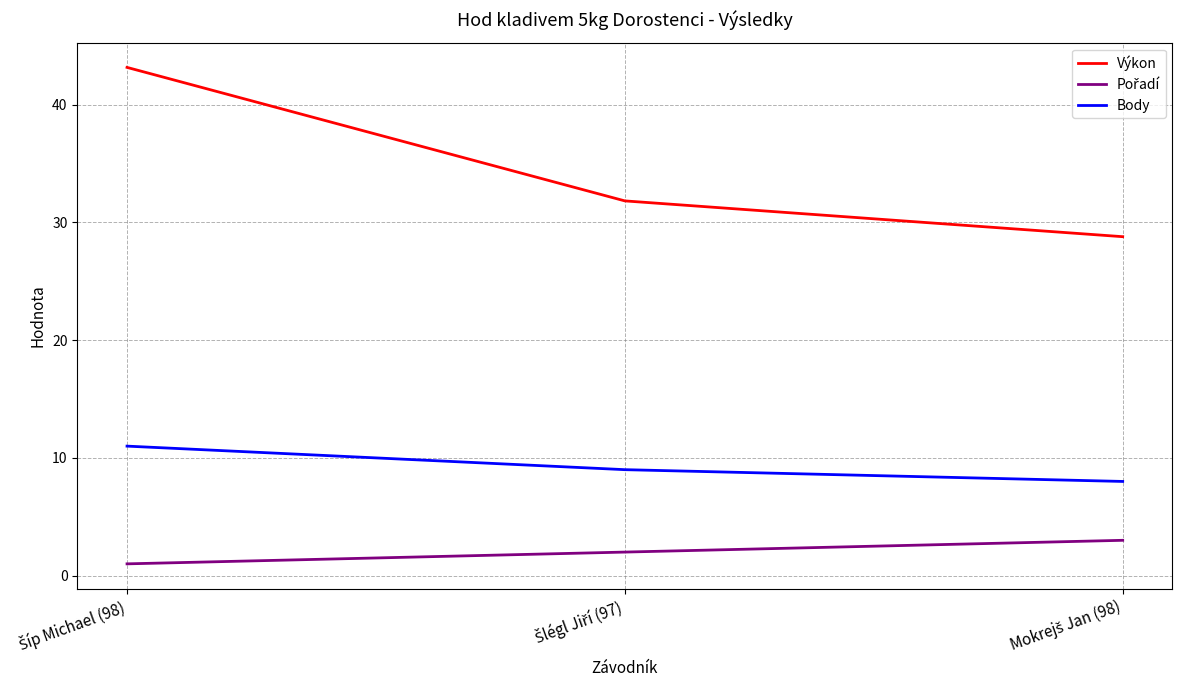

What is the greatest value displayed?

43.2